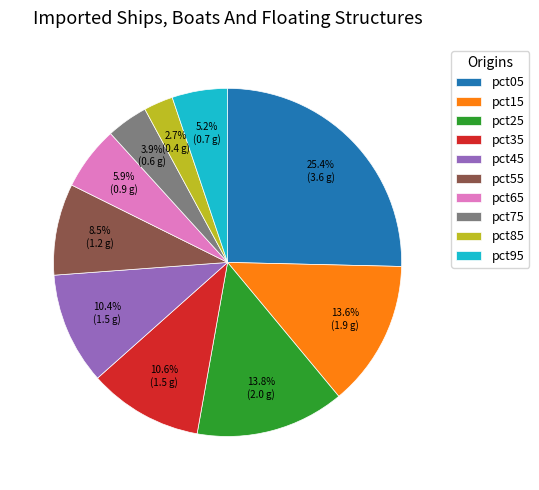

Is there any slice that represents more than half of the pie?

No